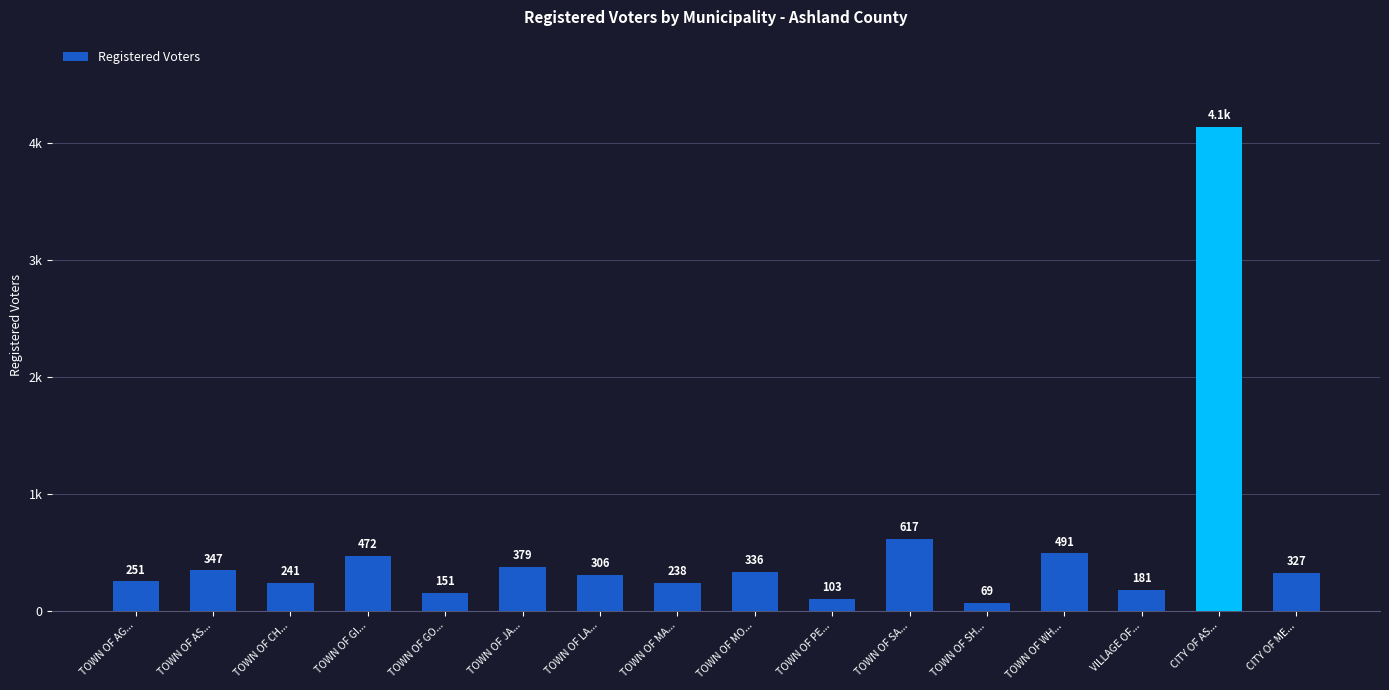

What is the greatest value displayed?

4142